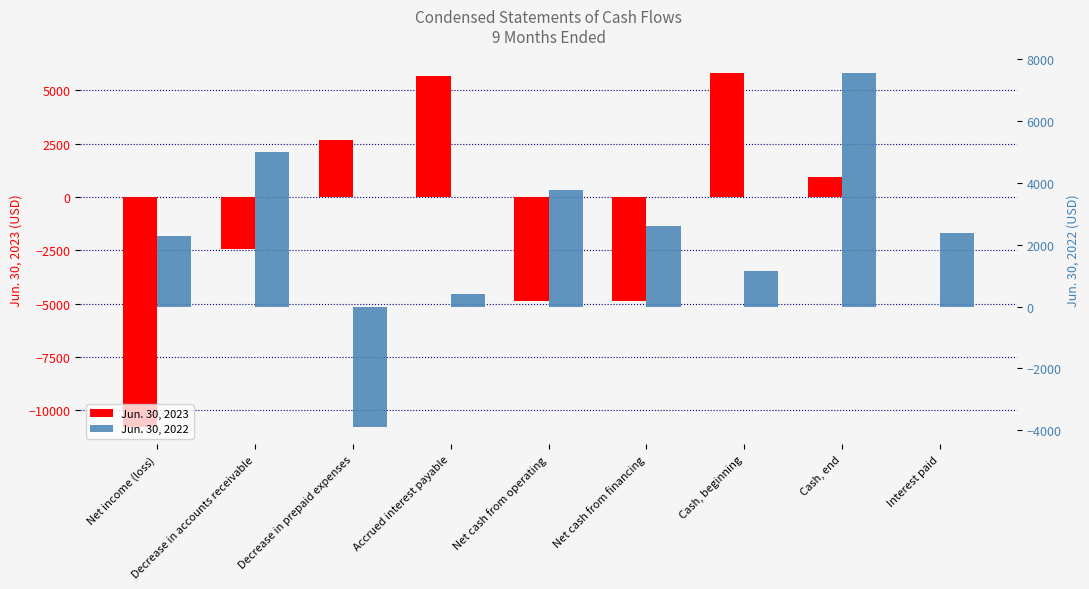

How many data points in Jun. 30, 2023 are less than 0?

4